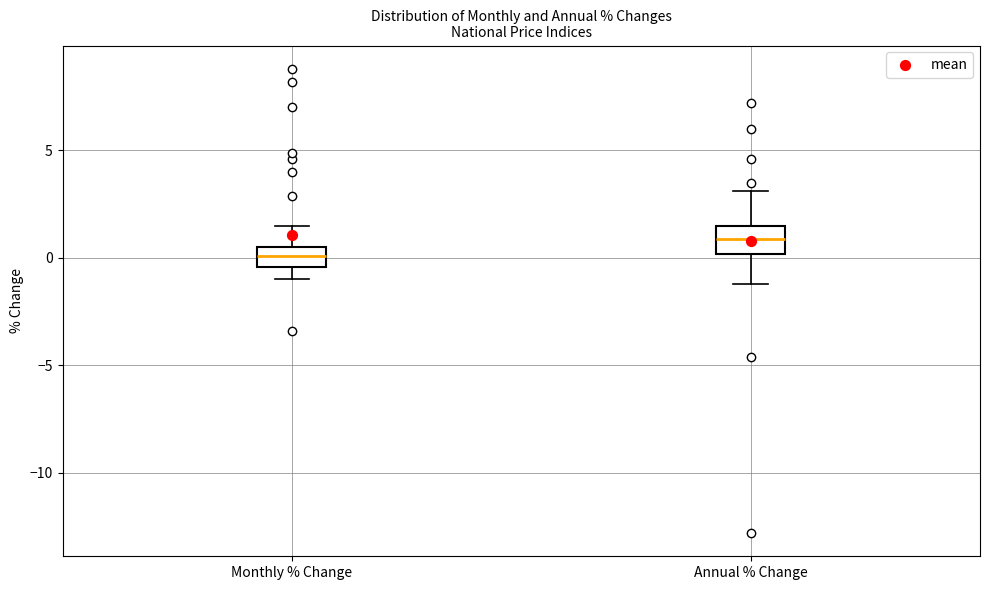

Which box has the highest median line?

Annual % Change